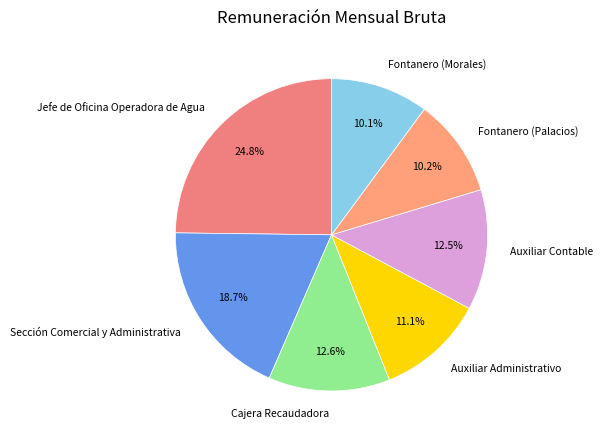

To the nearest percent, what is the difference between the Sección Comercial y Administrativa and Auxiliar Contable slice percentages?

6%